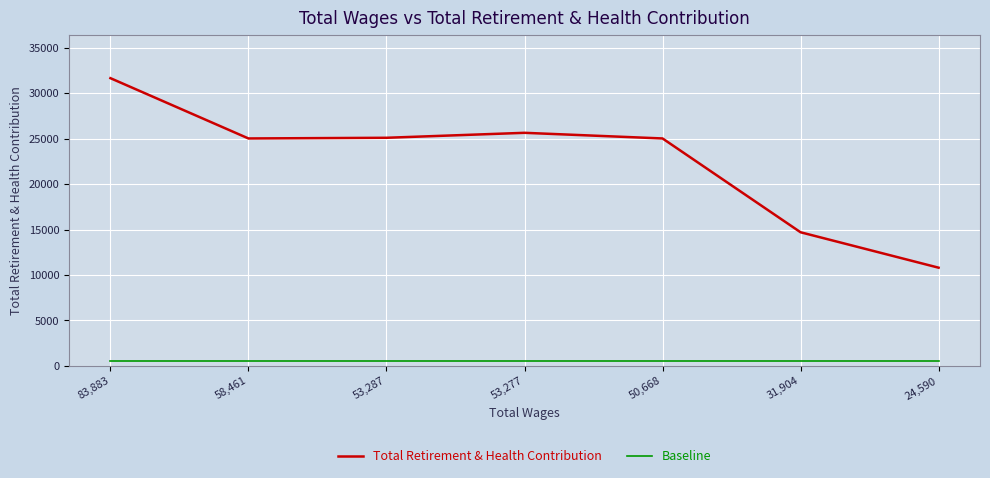

True or false: Total Retirement & Health Contribution has a value of 10808 at 24,590.

True